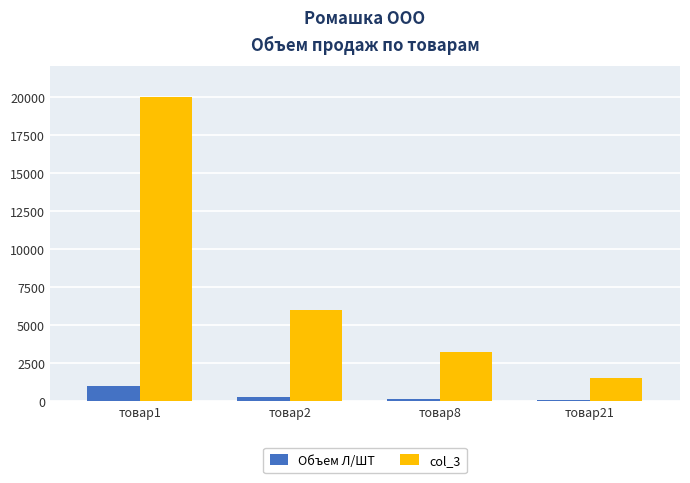

At товар21, list the series in order from largest to smallest.

col_3, Объем Л/ШТ